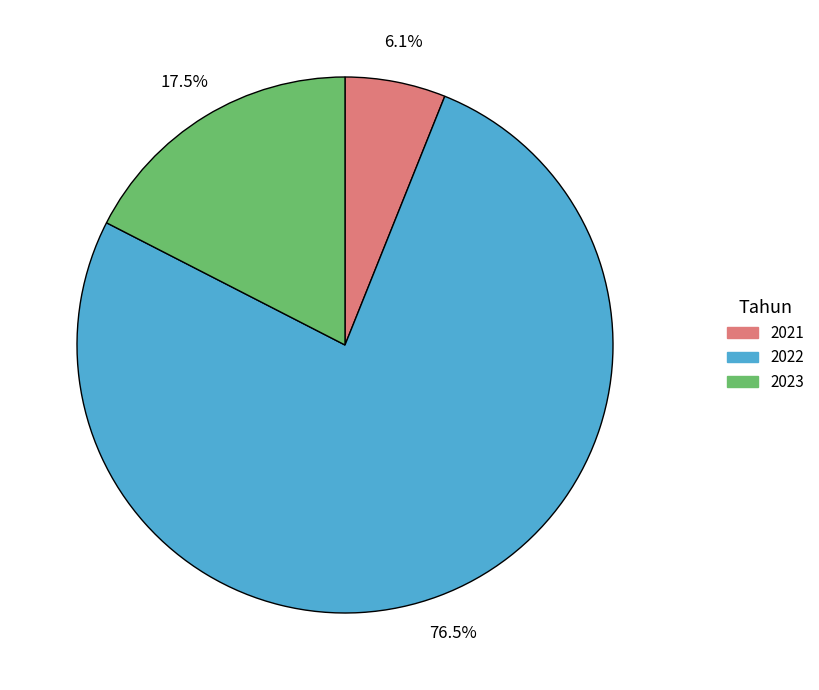

What is the smallest slice in the pie chart?

2021